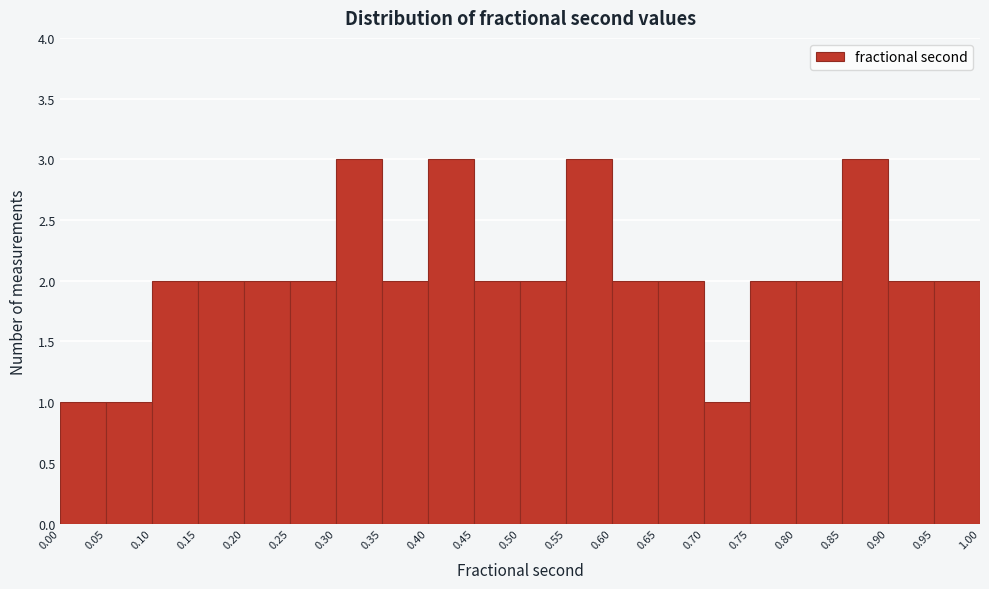

What is the height of the bar covering 0.15 to 0.20 on the x-axis? The values are not printed on the chart, so give them approximately, as read against the axis.

2